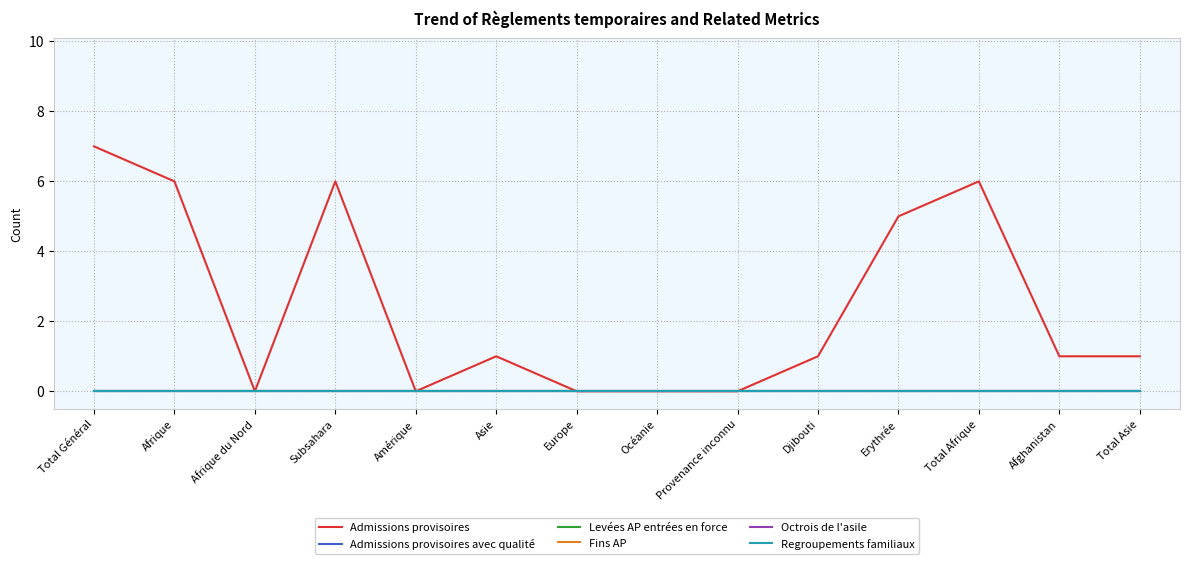

Does the chart have visible grid lines?

Yes